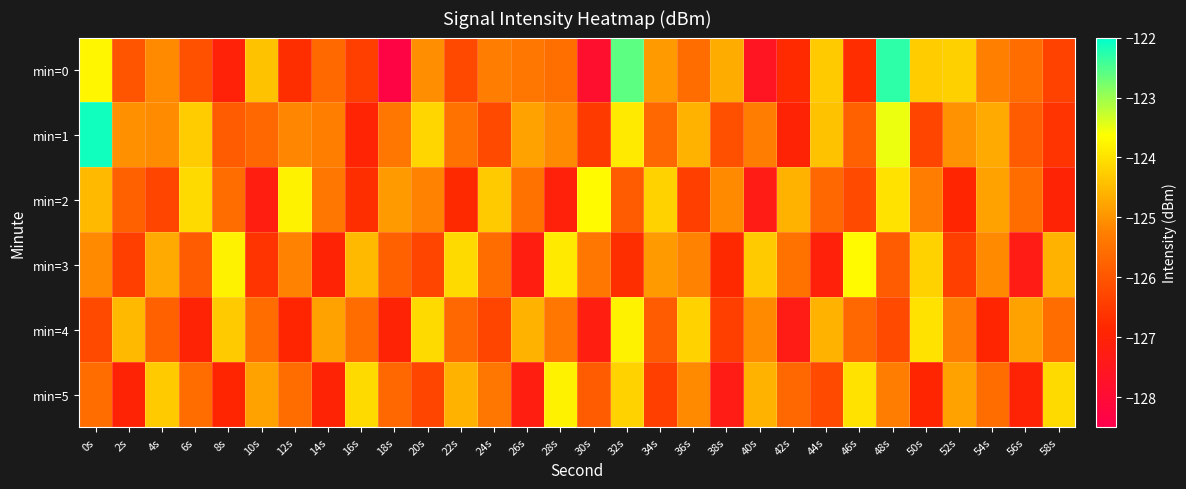

Which category has the lowest value across all series?

18s